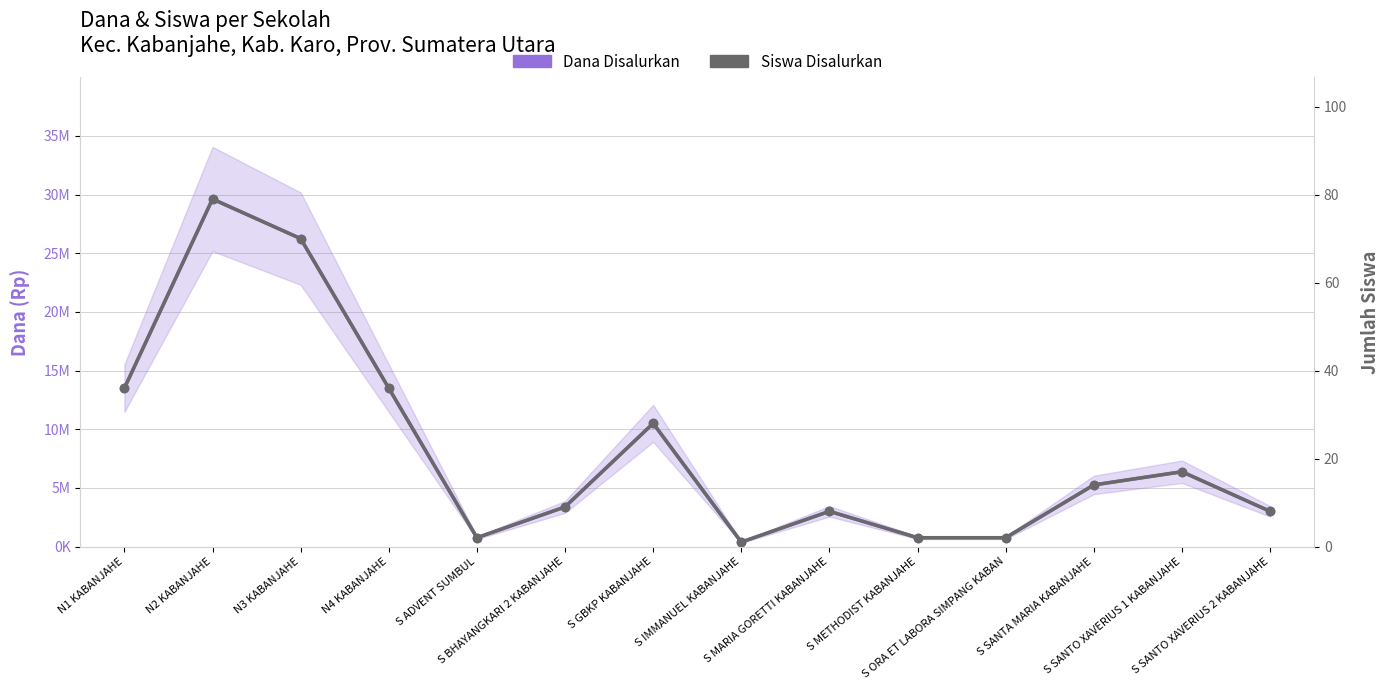

Read the Dana Disalurkan value at S METHODIST KABANJAHE, to the nearest 50.

750000